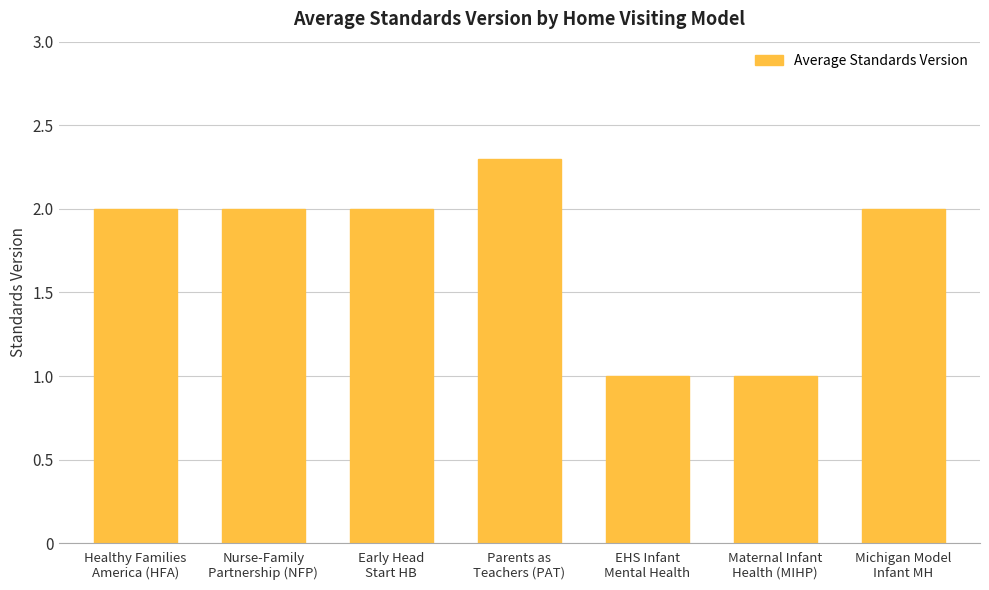

What position from the left is Maternal Infant
Health (MIHP)?

6